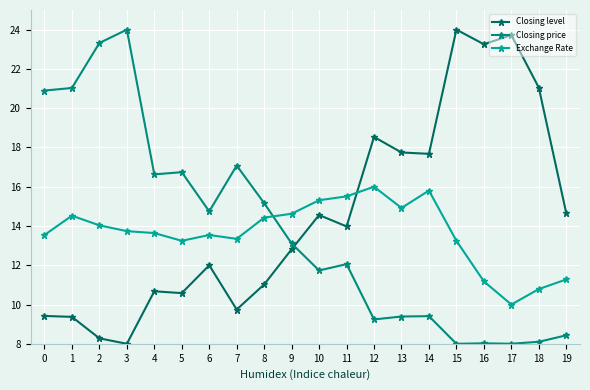

What is the total value across all series at 16?

42.5